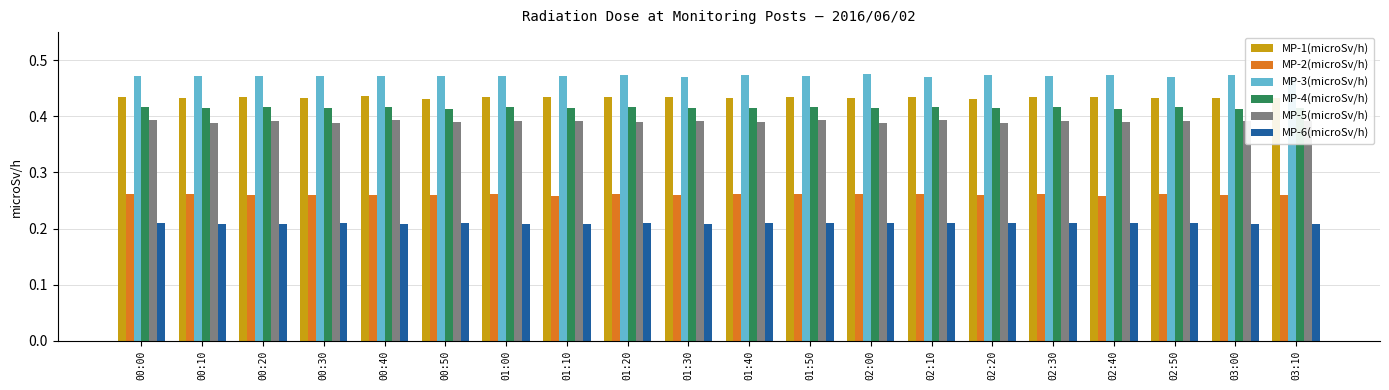

Which label corresponds to the smallest value in the chart?

00:10